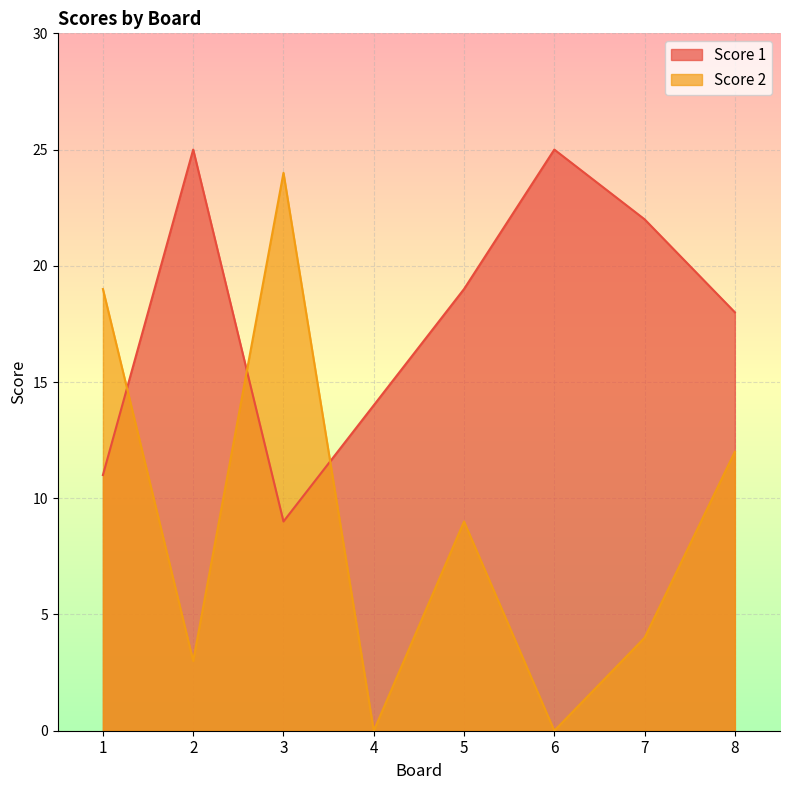

How many lines are shown in the chart?

2